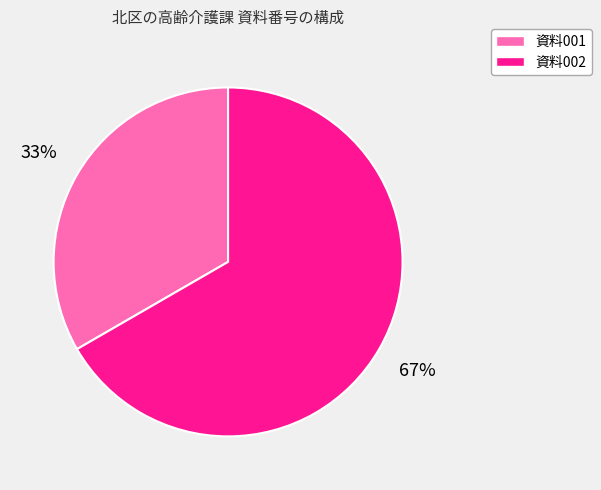

To the nearest percent, what is the average slice percentage?

50%